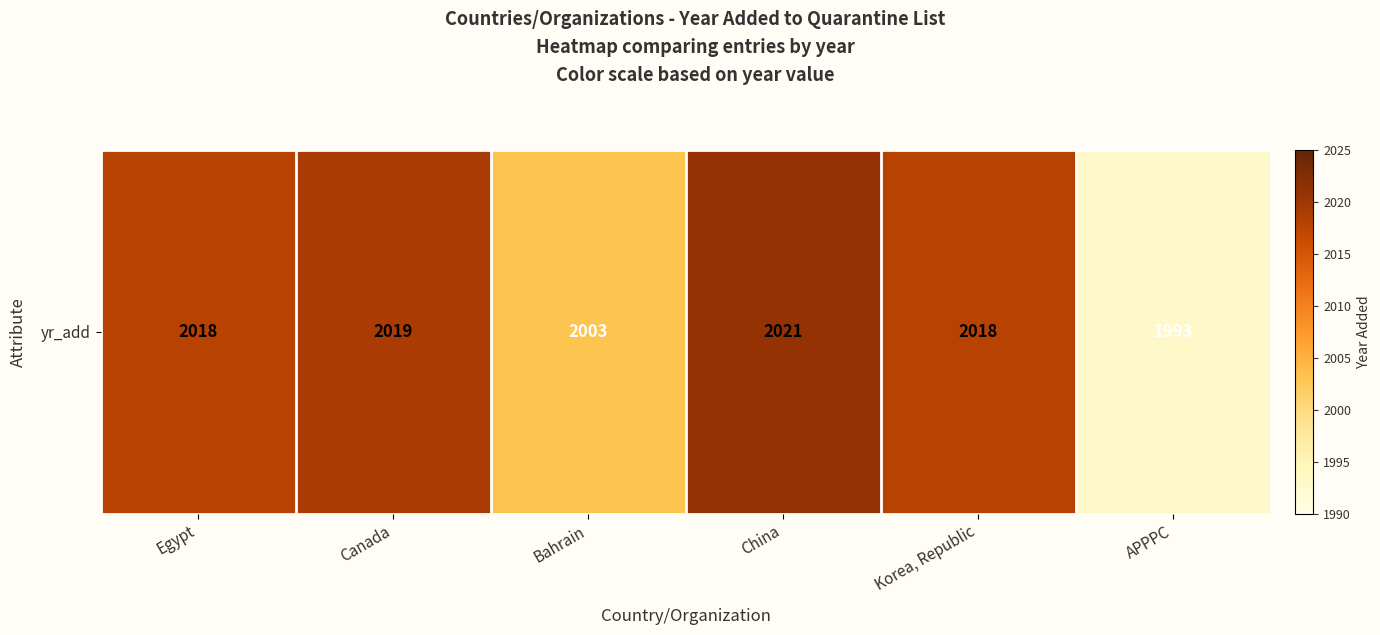

What is the ratio of the value at China to the value at APPPC?

1.0